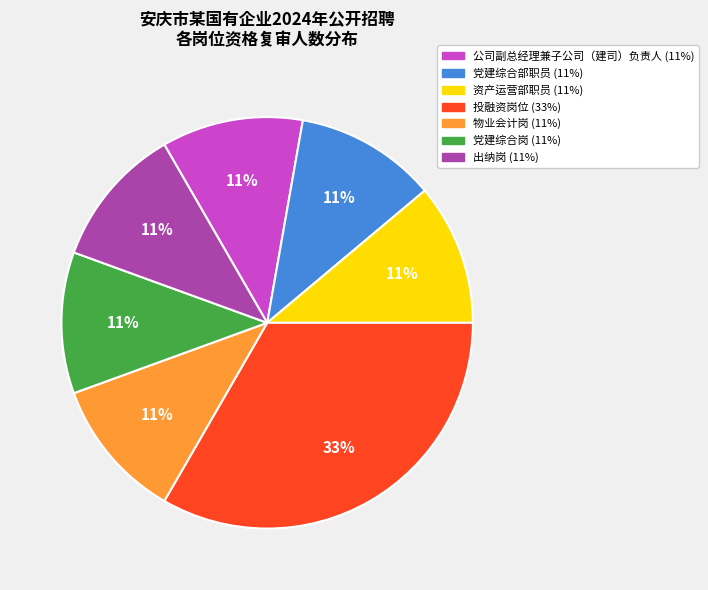

Is there a majority slice in this chart?

No